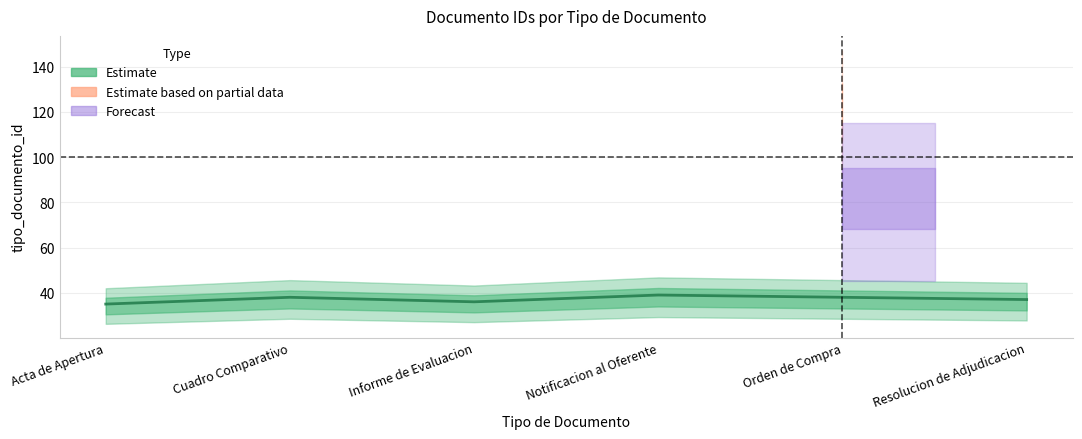

How many points are lower than both their immediate neighbors (excluding endpoints)?

1